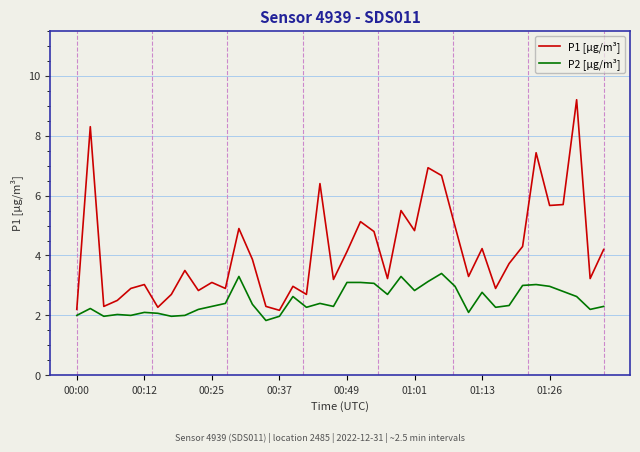

What are all the series names shown in the legend?

P1 [µg/m³], P2 [µg/m³]